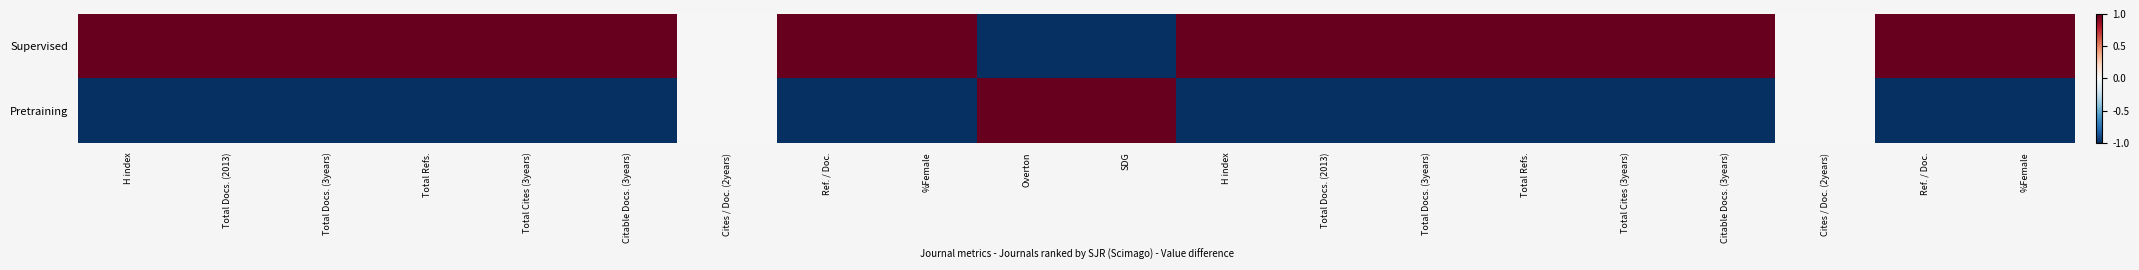

What is the spread (max minus min) of values at Ref. / Doc.?

2